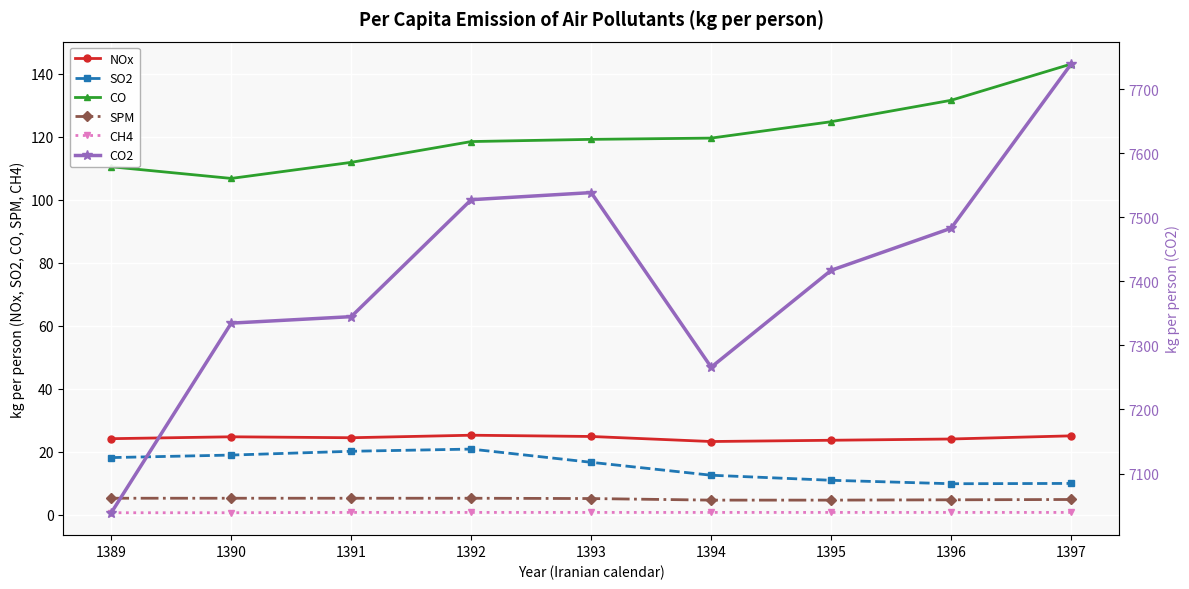

At which category is the sum across all series the highest?

1397